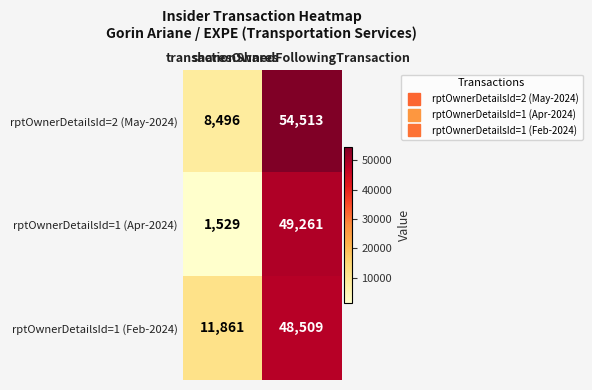

Which series has the widest spread of values?

rptOwnerDetailsId=1 (Apr-2024)